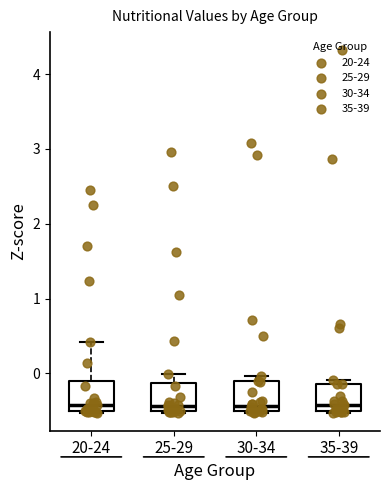

Reading left to right, read every box against the y-axis: the position of its median line, the range the box covers, and the ends of its whiskers. The values are not printed on the chart, so give them approximately, as read against the axis.

20-24: median -0.4, box -0.5 to -0.1, whiskers -0.5 to 0.4
25-29: median -0.4, box -0.5 to -0.1, whiskers -0.5 to 0.0
30-34: median -0.4, box -0.5 to -0.1, whiskers -0.5 to 0.0
35-39: median -0.4, box -0.5 to -0.1, whiskers -0.5 to -0.1 (just above the box's upper edge)